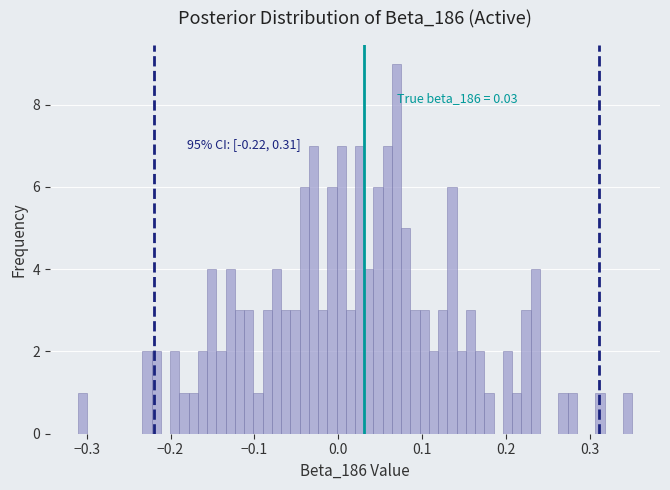

Read against the x-axis, roughly where is the centre of the tallest bar?

0.07